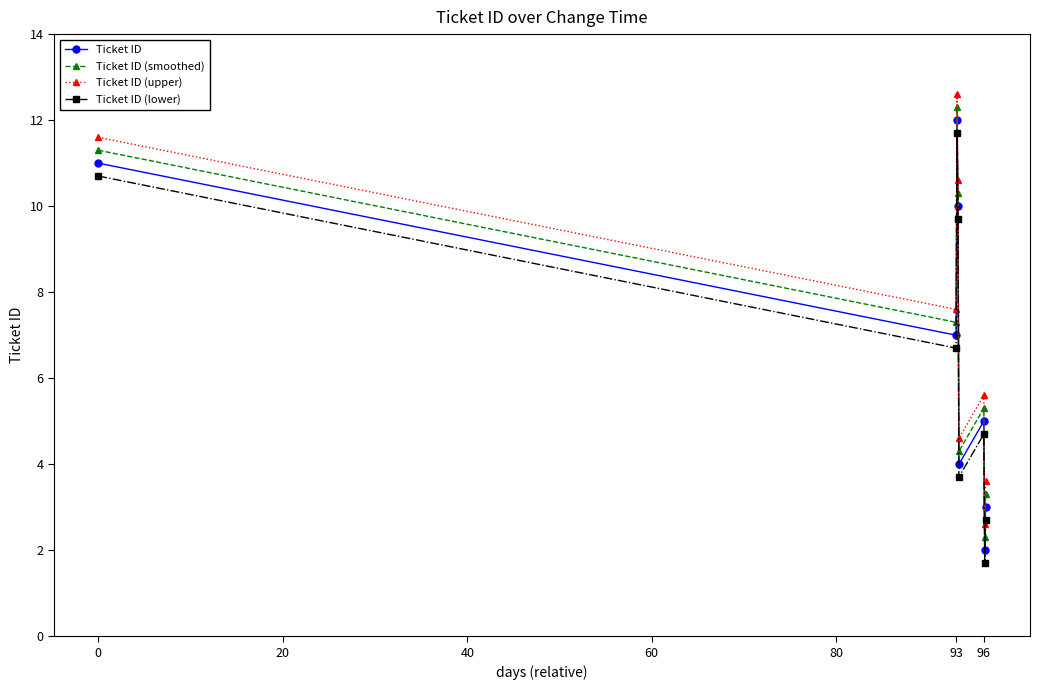

Which series has the largest total across all categories?

Ticket ID (upper)